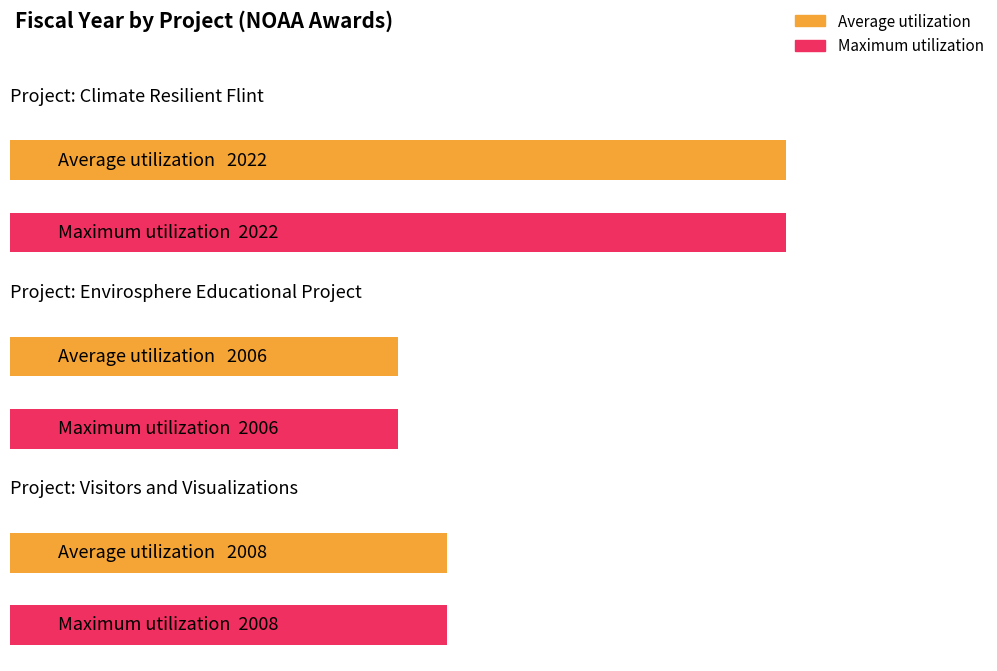

What are all the series names shown in the legend?

Average utilization, Maximum utilization